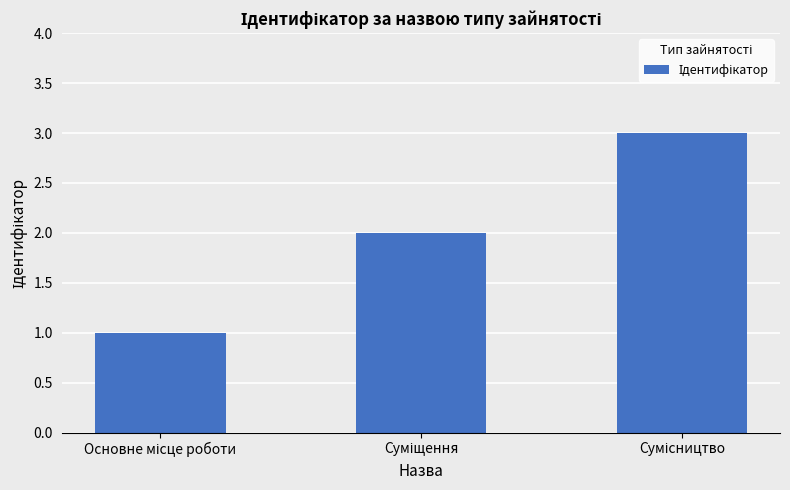

What is the sum of all values?

6